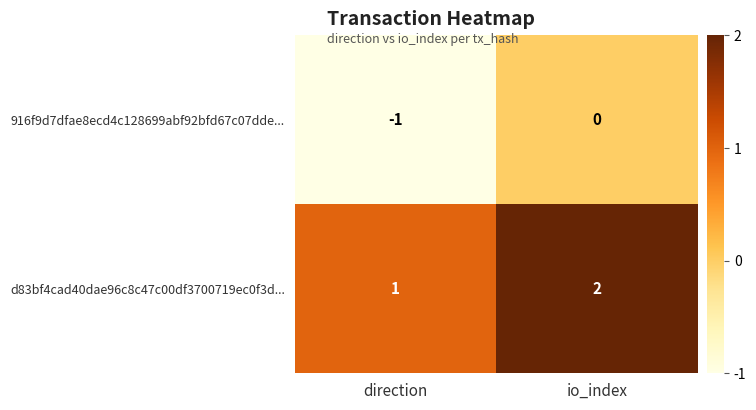

Which category has the highest value in the 916f9d7dfae8ecd4c128699abf92bfd67c07dde... series?

io_index